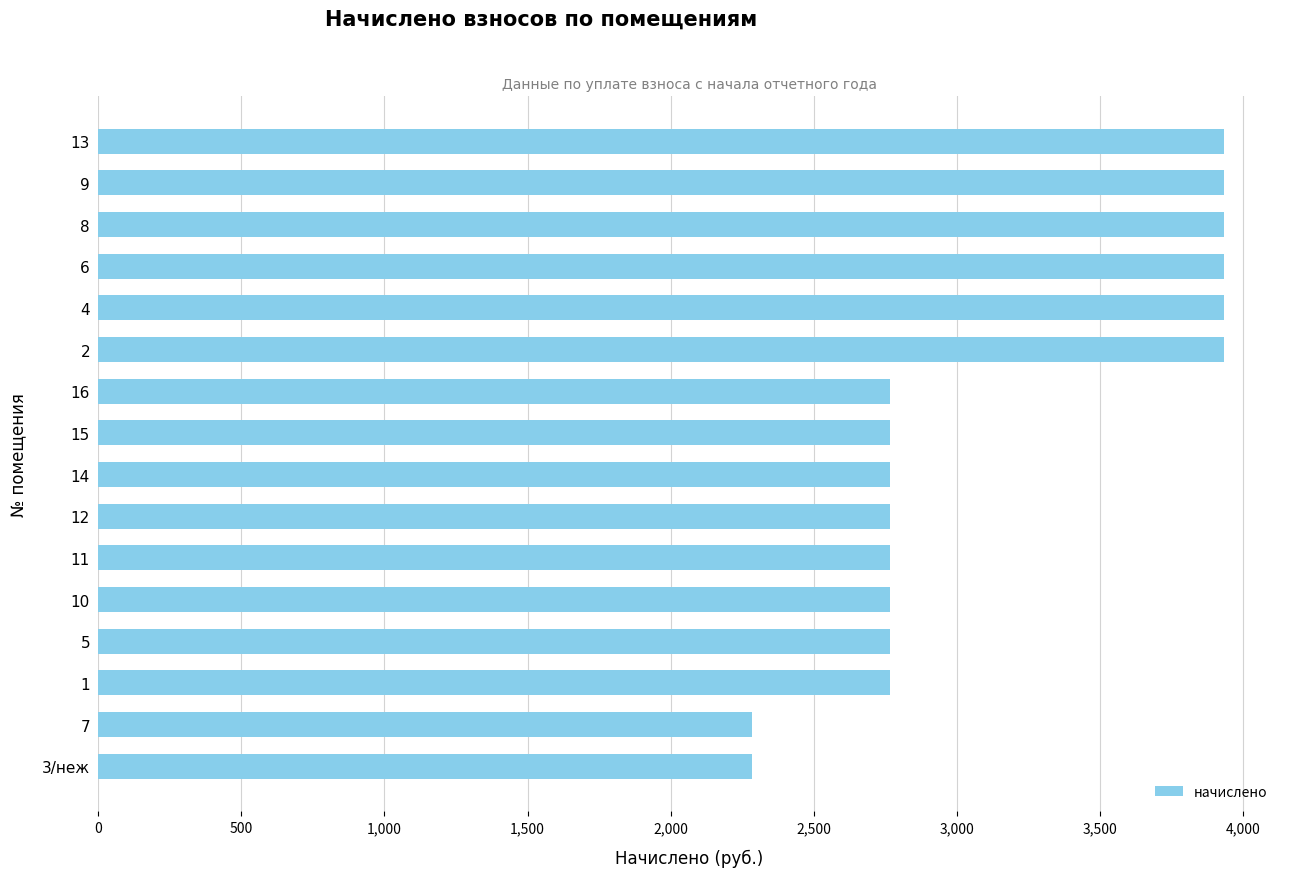

What is the sum of all values?

50310.5